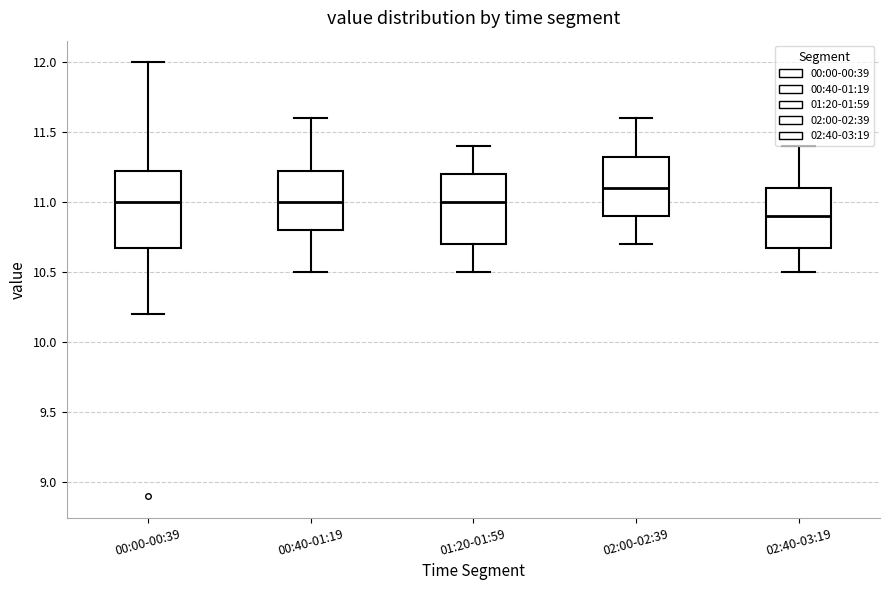

Reading left to right, read every box against the y-axis: the position of its median line, the range the box covers, and the ends of its whiskers. The values are not printed on the chart, so give them approximately, as read against the axis.

00:00-00:39: median 11.00, box 10.70 to 11.25, whiskers 10.20 to 12.00
00:40-01:19: median 11.00, box 10.80 to 11.25, whiskers 10.50 to 11.60
01:20-01:59: median 11.00, box 10.70 to 11.20, whiskers 10.50 to 11.40
02:00-02:39: median 11.10, box 10.90 to 11.35, whiskers 10.70 to 11.60
02:40-03:19: median 10.90, box 10.70 to 11.10, whiskers 10.50 to 11.40